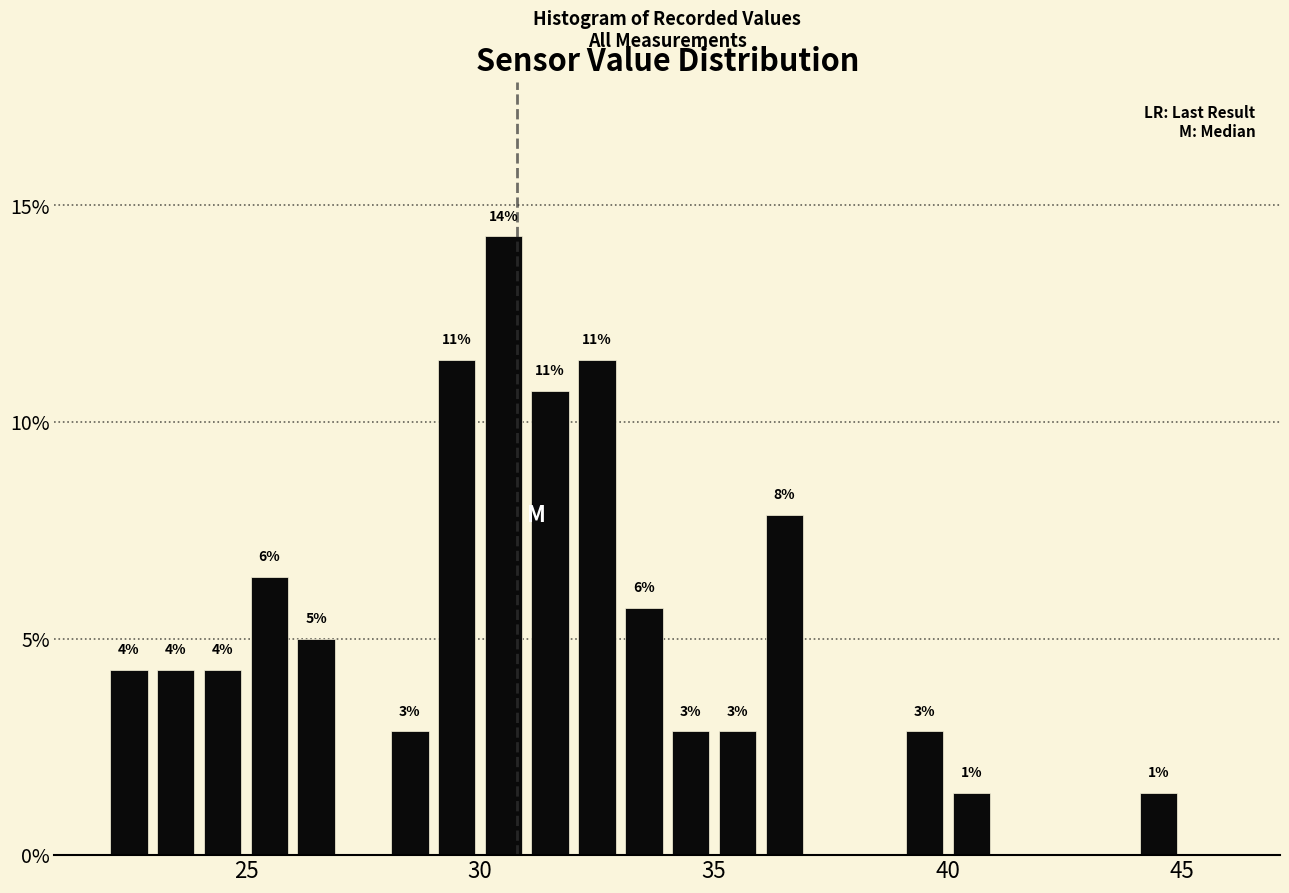

Around what value on the x-axis is the tallest bar? Give the approximate position of its centre, as read against the axis.

30.5